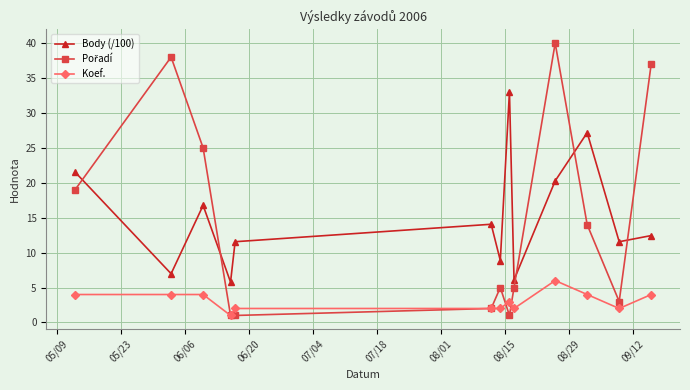

How many interior local valleys does the Body (/100) series have?

5